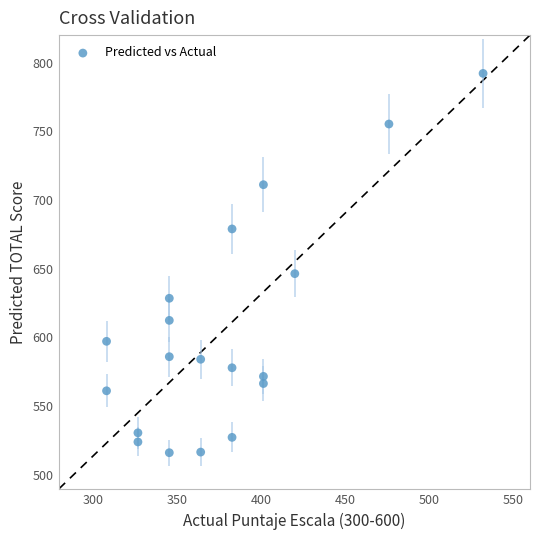

What Y value in the scatter plot is closest to 654?

646.4